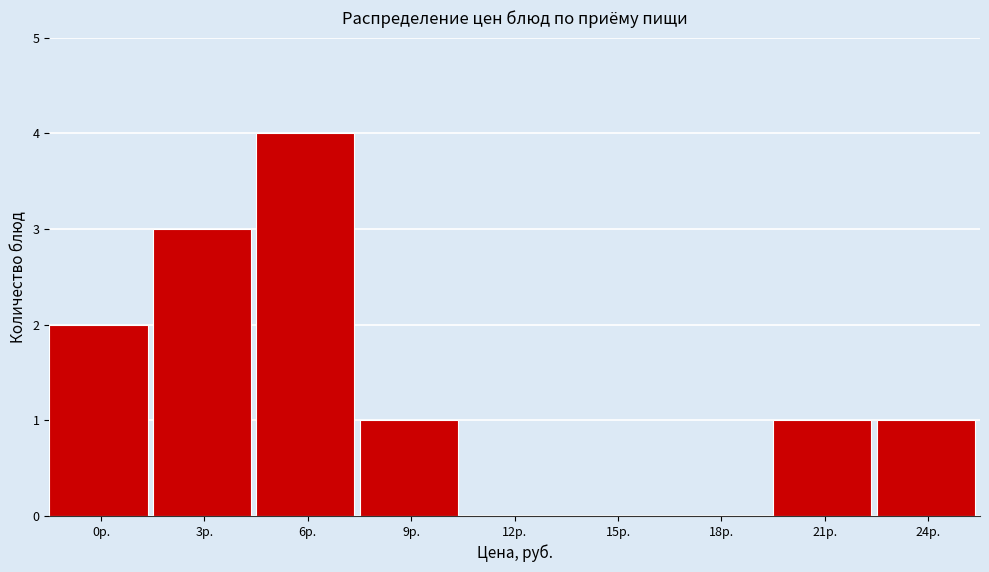

Reading right to left, list all the values displayed in this chart.

24р.=1	21р.=1	18р.=0	15р.=0	12р.=0	9р.=1	6р.=4	3р.=3	0р.=2